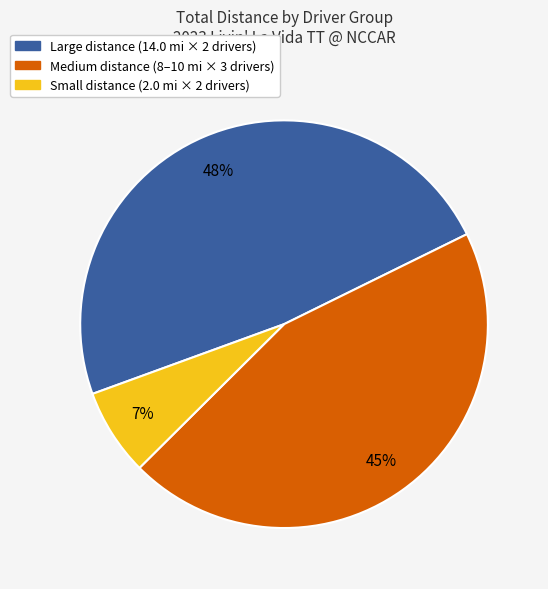

Is there any slice that represents more than half of the pie?

No